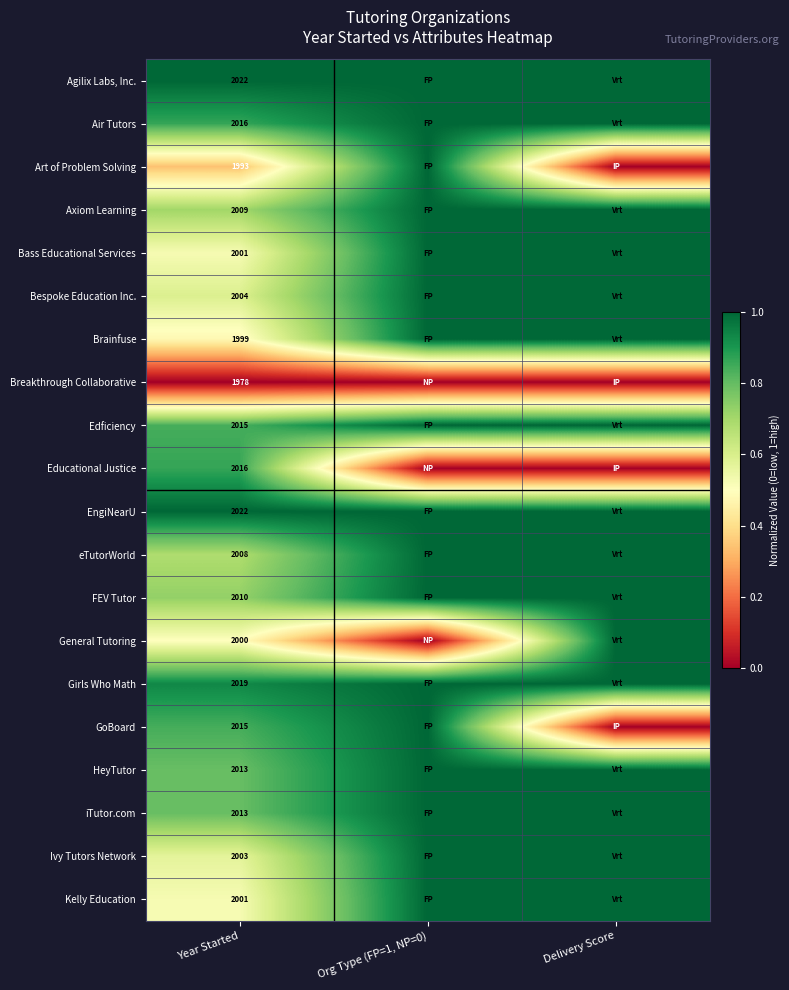

What is the total value across all series at Year Started?

40157